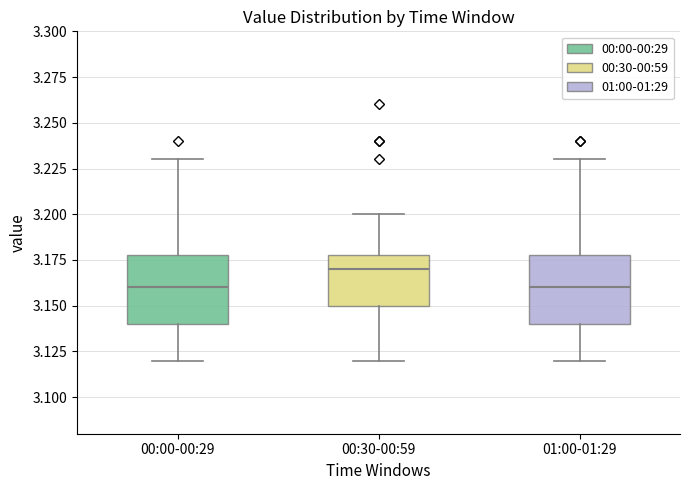

Reading left to right, read every box against the y-axis: the position of its median line, the range the box covers, and the ends of its whiskers. The values are not printed on the chart, so give them approximately, as read against the axis.

00:00-00:29: median 3.16, box 3.14 to 3.18, whiskers 3.12 to 3.23
00:30-00:59: median 3.17, box 3.15 to 3.18, whiskers 3.12 to 3.20
01:00-01:29: median 3.16, box 3.14 to 3.18, whiskers 3.12 to 3.23